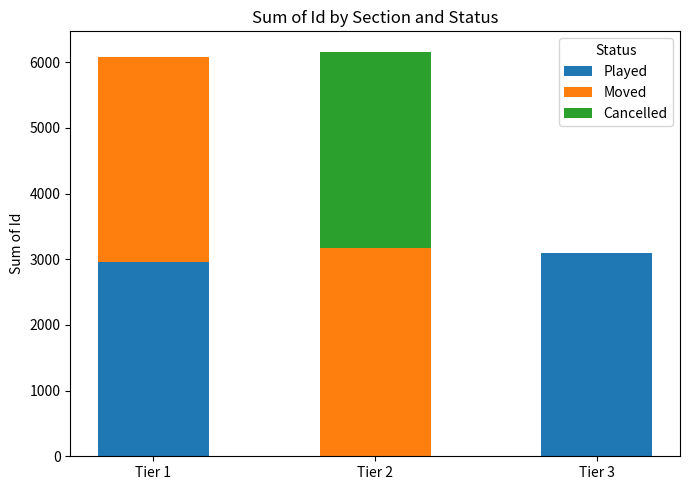

Reading right to left, what are the values for Played?

Tier 3=3088	Tier 2=0	Tier 1=2950